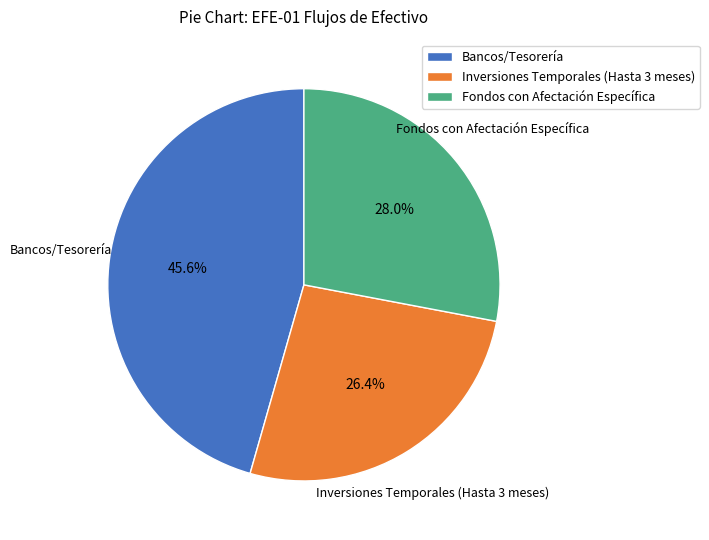

Combined, do Fondos con Afectación Específica and Inversiones Temporales (Hasta 3 meses) account for over 50%?

Yes